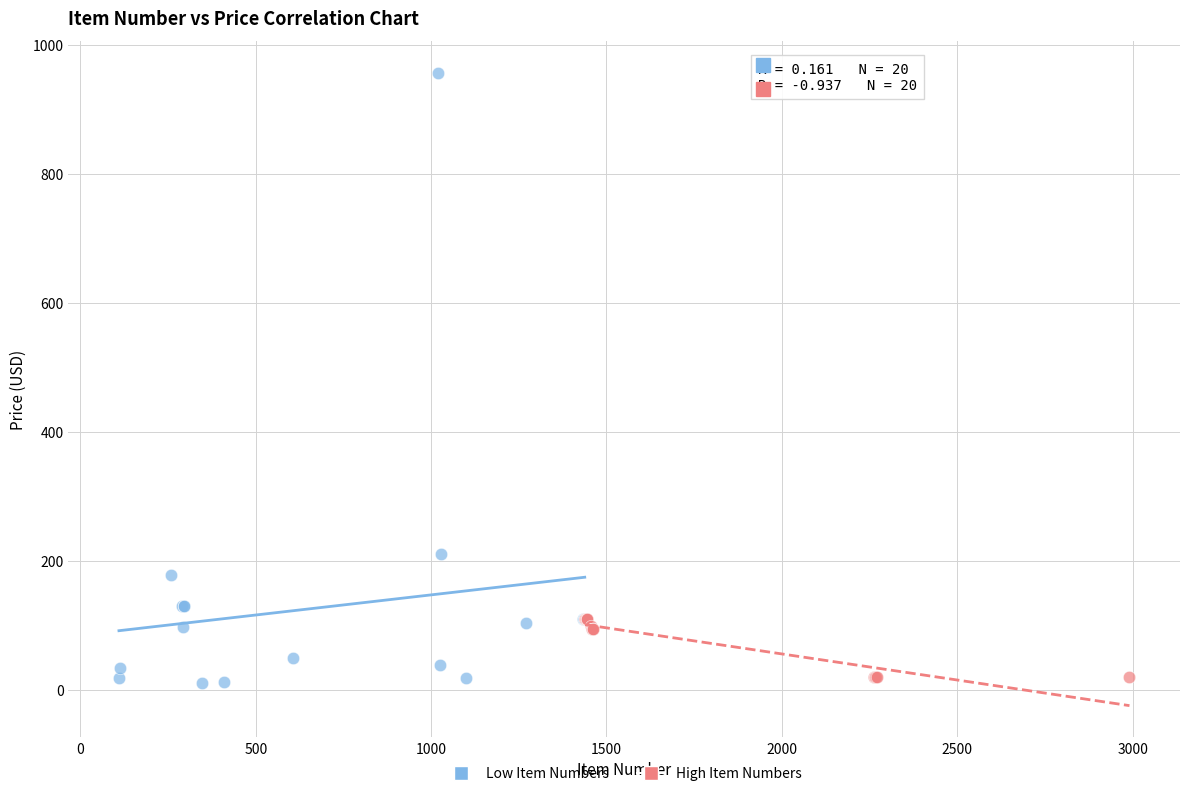

What are all the series names shown in the legend?

Low Item Numbers, High Item Numbers